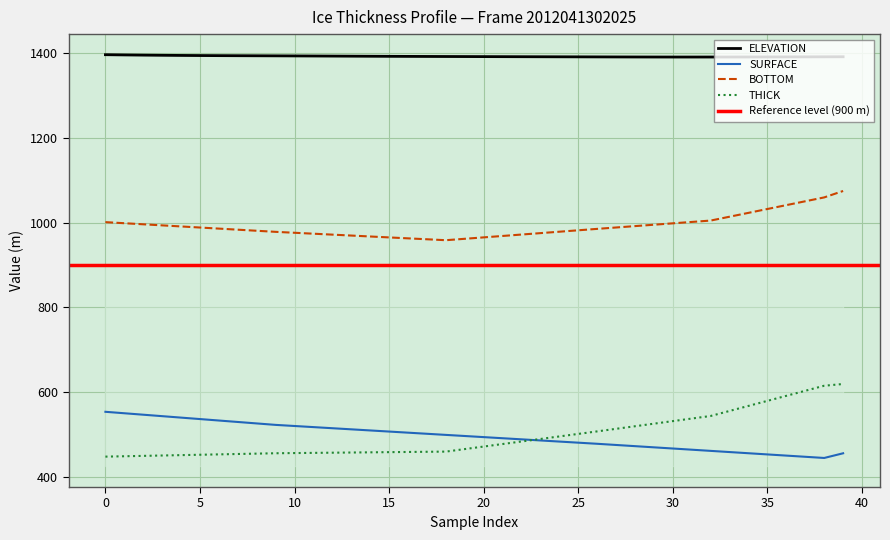

True or false: ELEVATION and BOTTOM cross at least once.

False